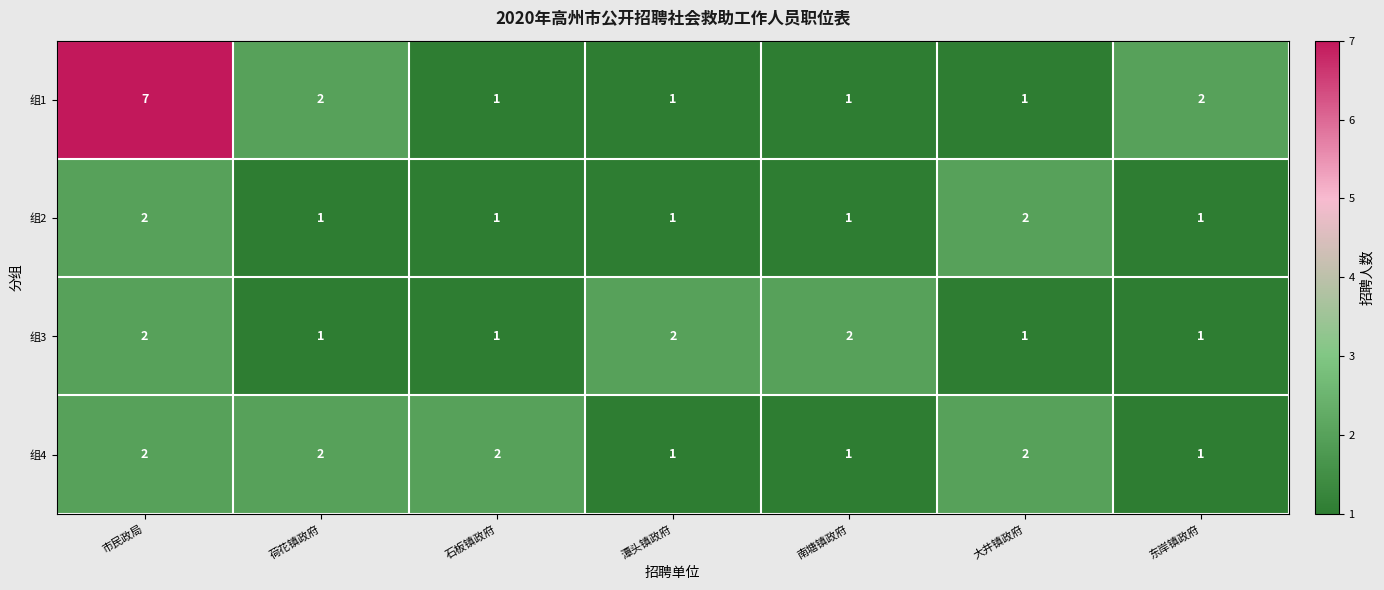

Is it true that 组1 equals 1 at 潭头镇政府?

True